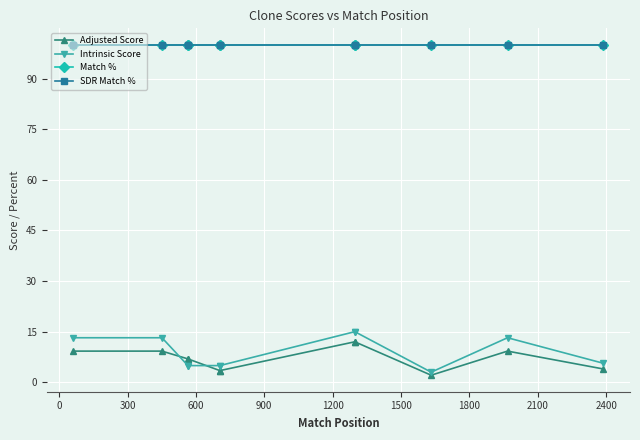

True or false: Match % and SDR Match % intersect in this chart.

False